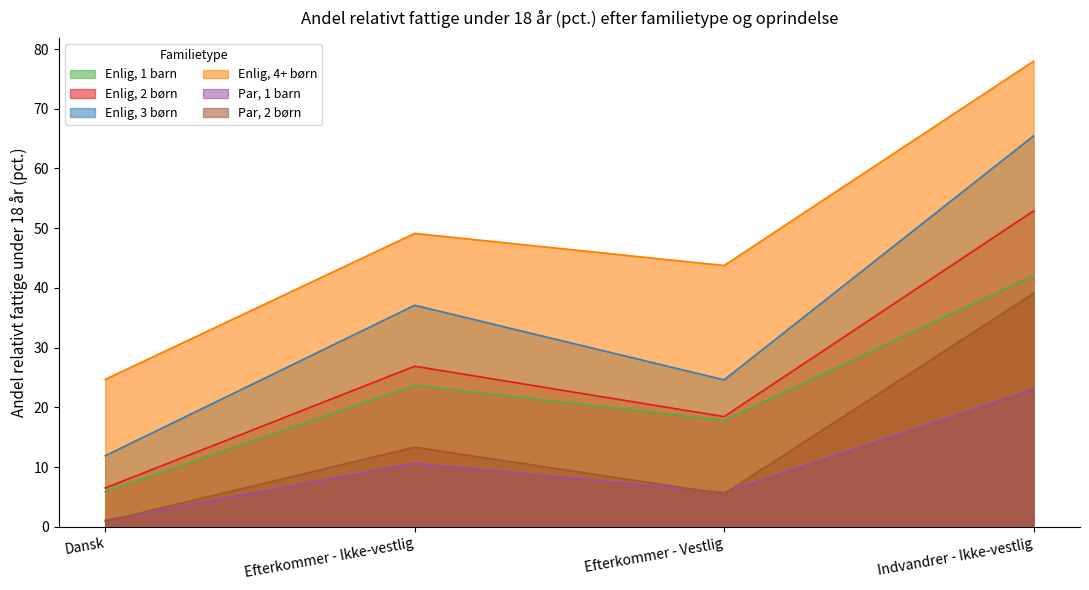

How many distinct data groups are displayed?

6